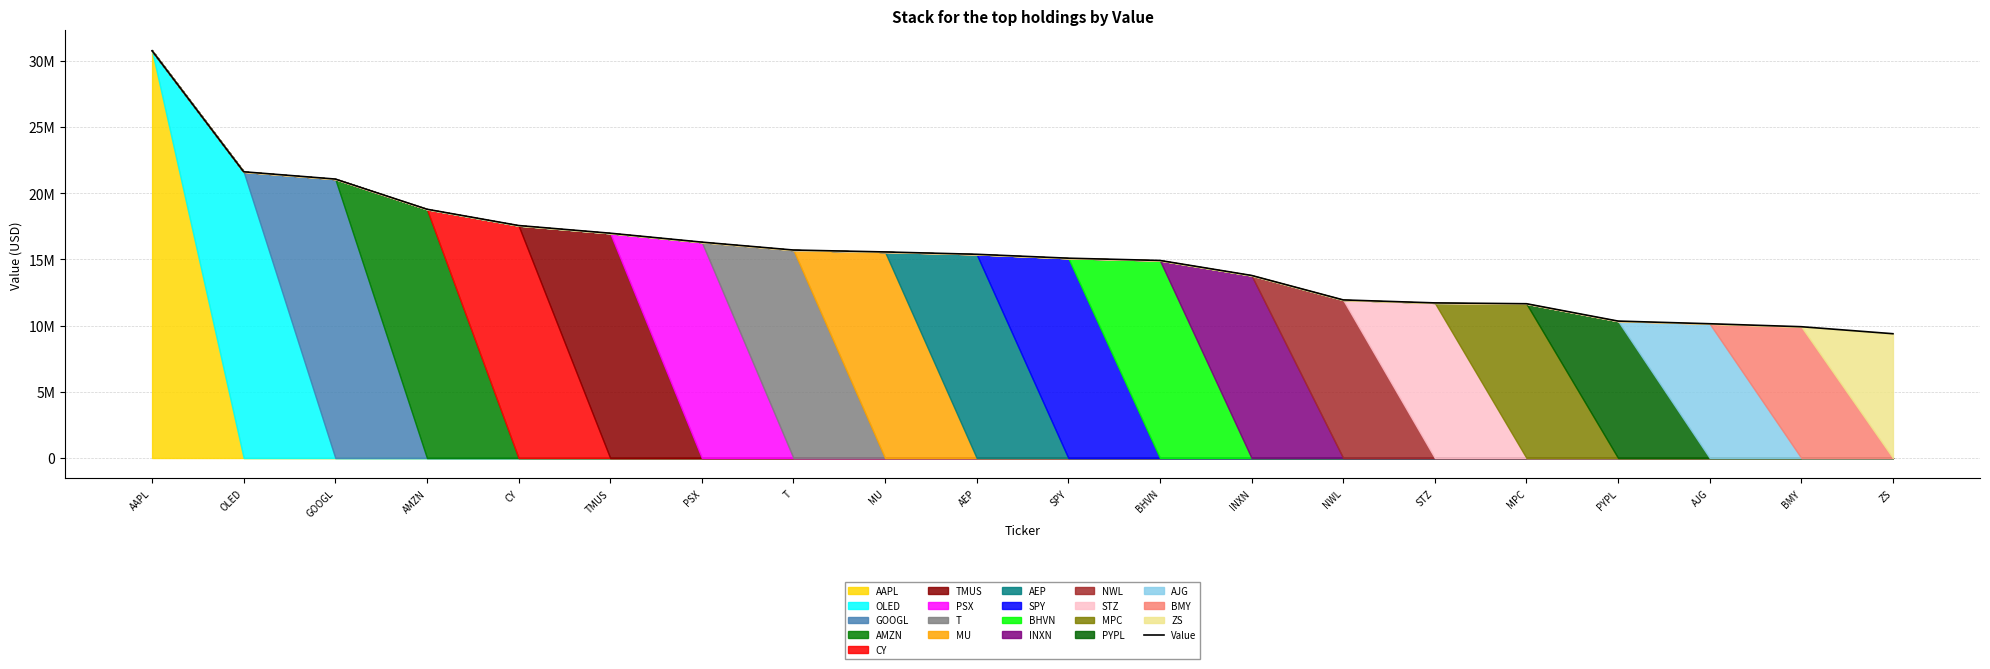

What is the value of the 14th point from the left?

11934000